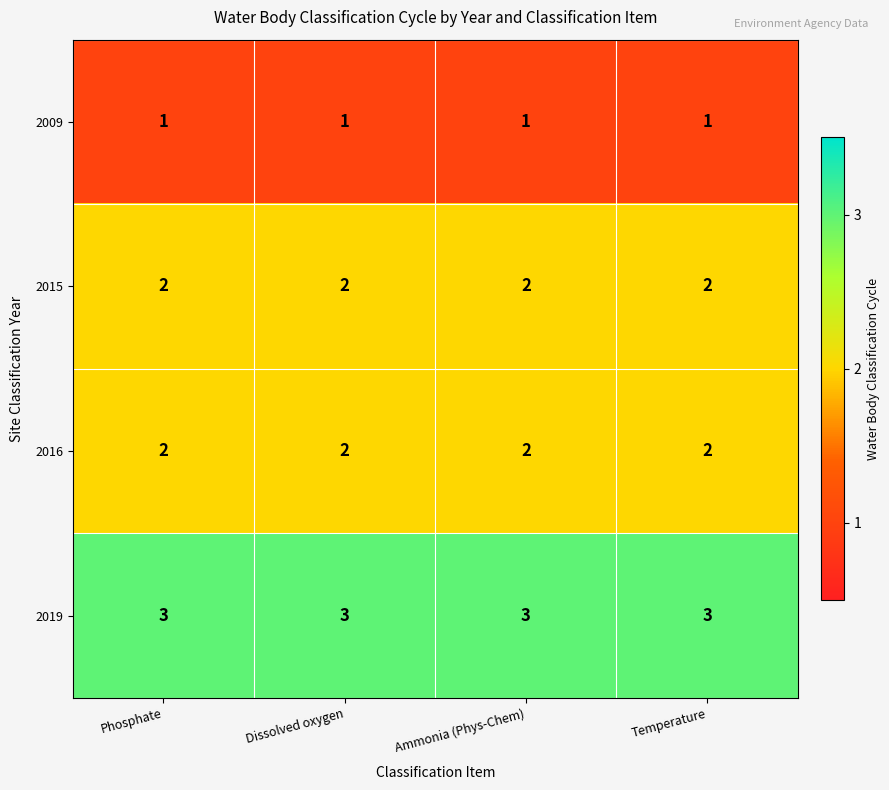

Is it true that 2009 equals 1 at Ammonia (Phys-Chem)?

True